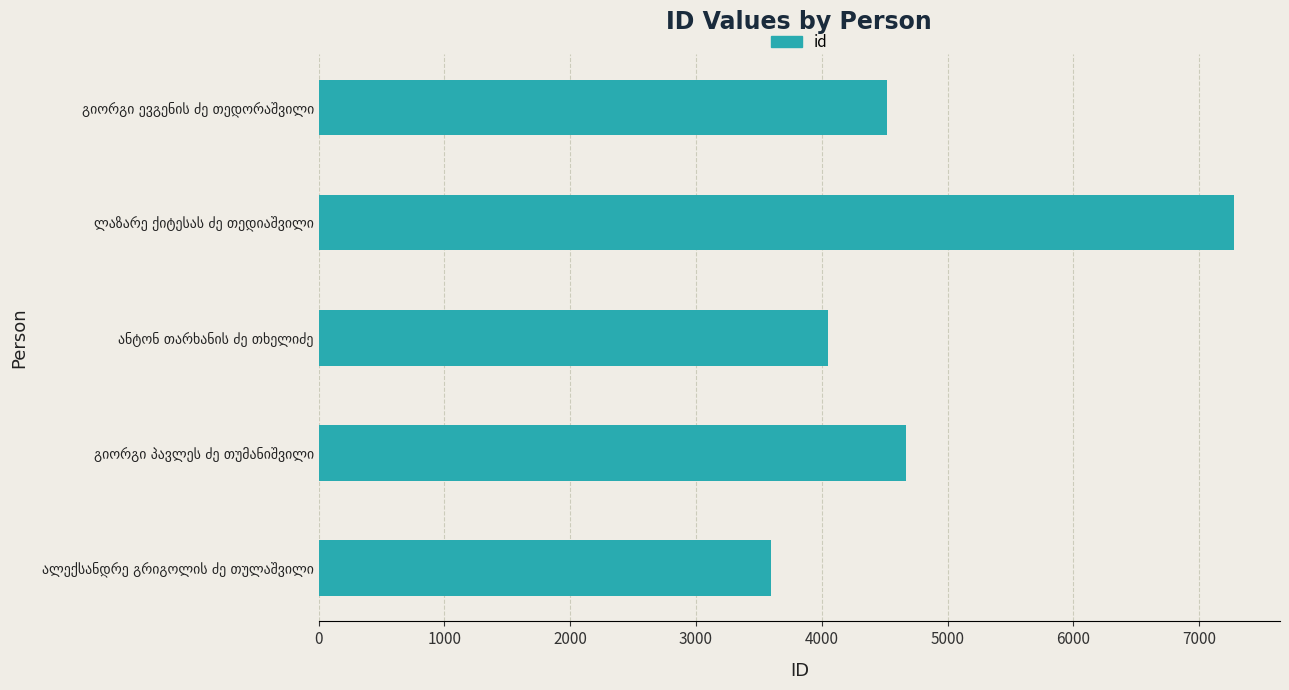

What is the minimum value shown in the chart?

3599